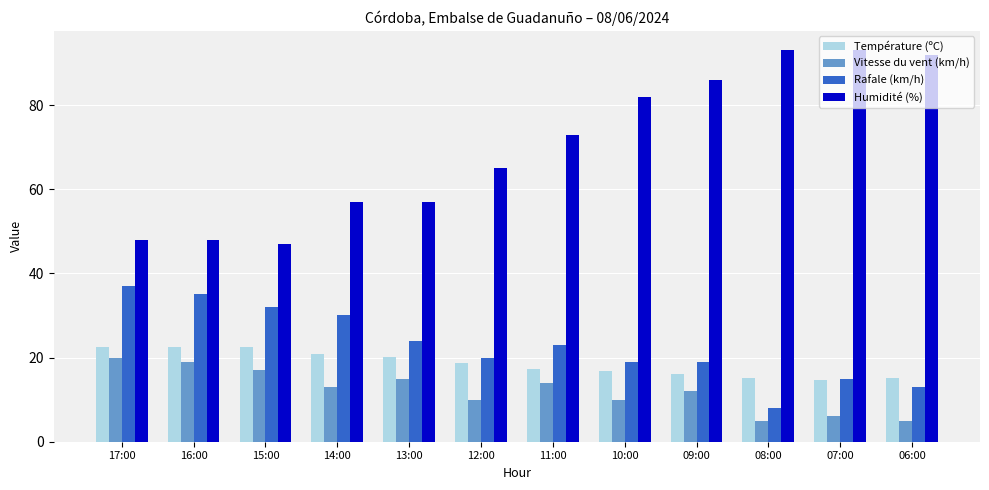

What is the maximum value shown in the chart?

93.0